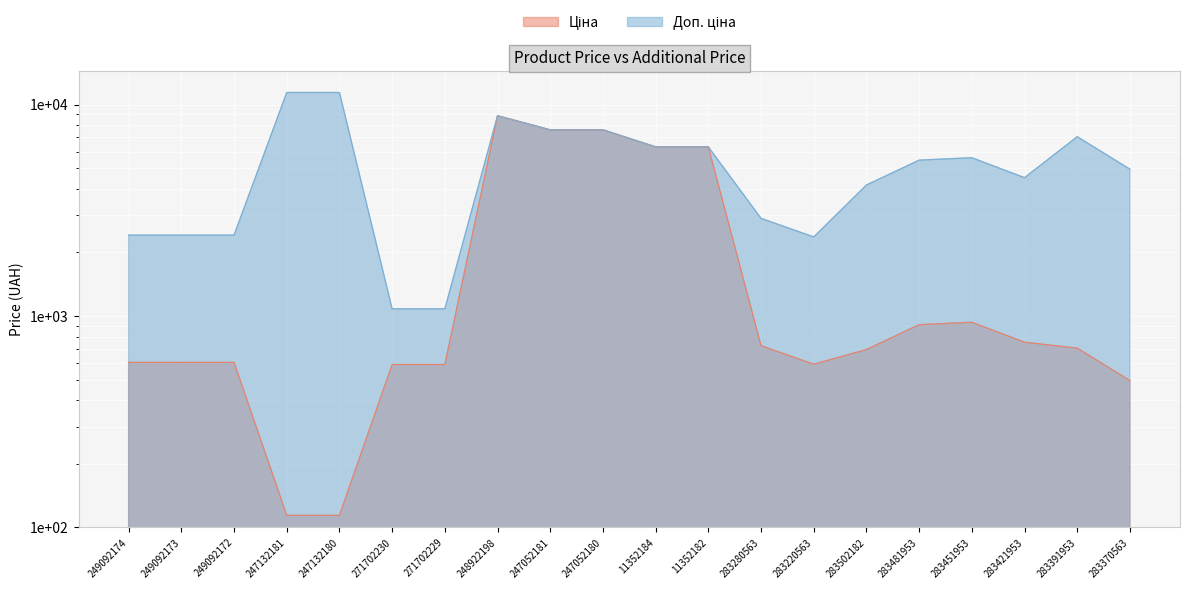

What is the difference between the second highest and minimum values in the Ціна series?

7482.4